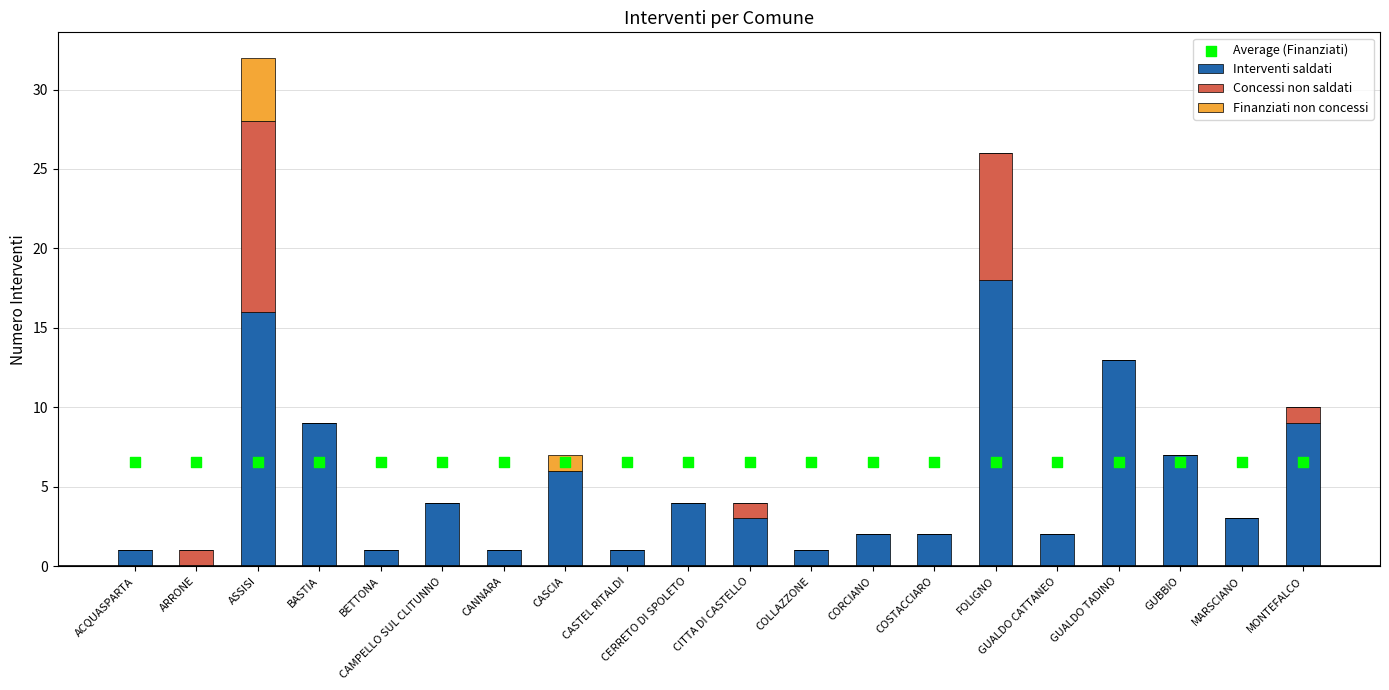

Which series contains the highest Y value?

Interventi saldati